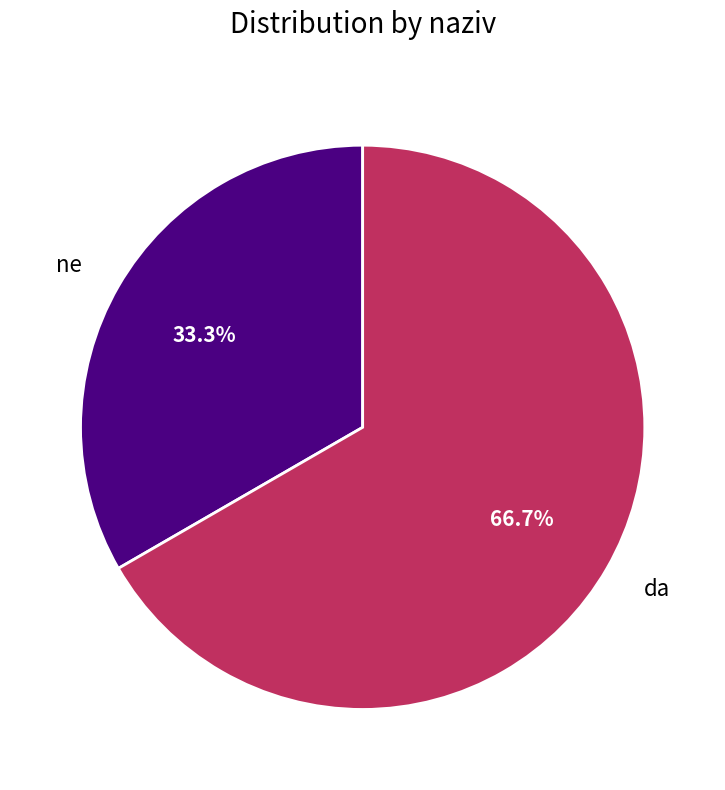

What percentage is the da slice, to the nearest percent?

67%